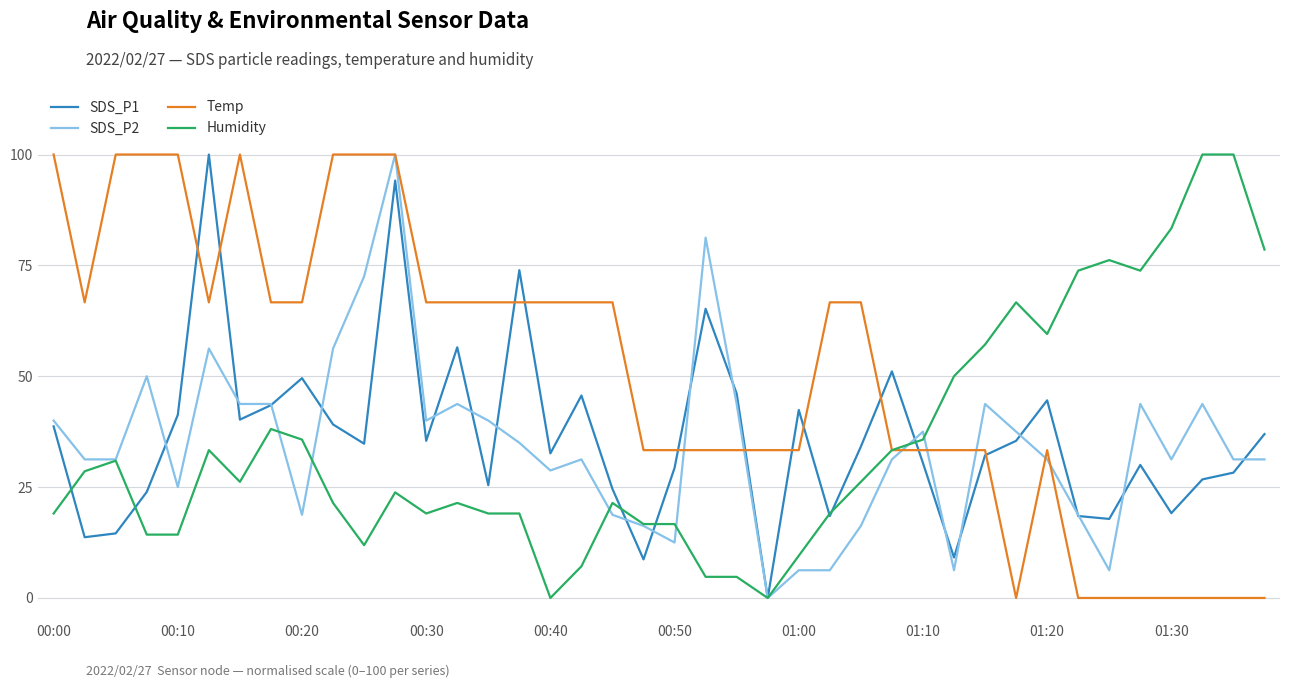

What is the highest value of the Temp series?

100.0